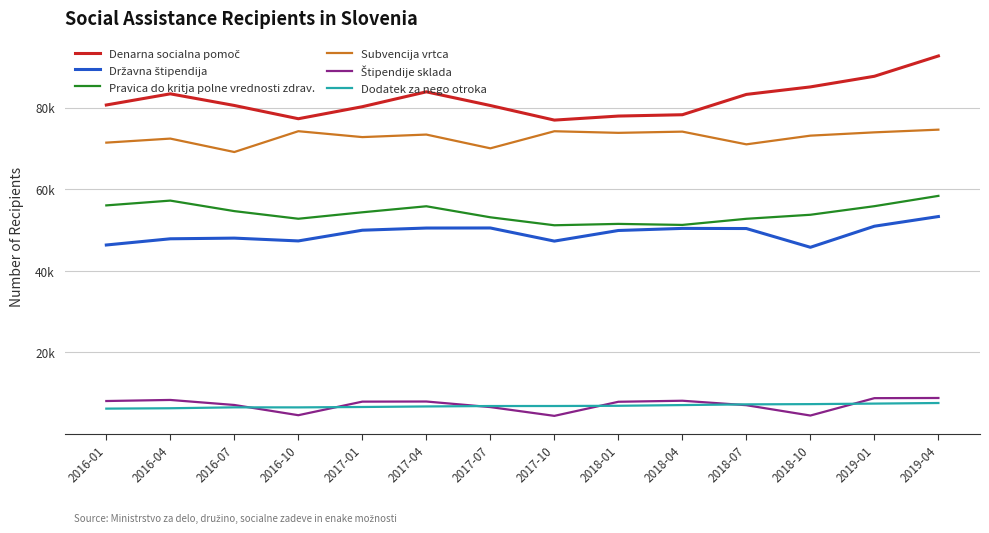

Is the value of Dodatek za nego otroka at 2016-10 greater than the value of Pravica do kritja polne vrednosti zdrav. at 2017-01?

No